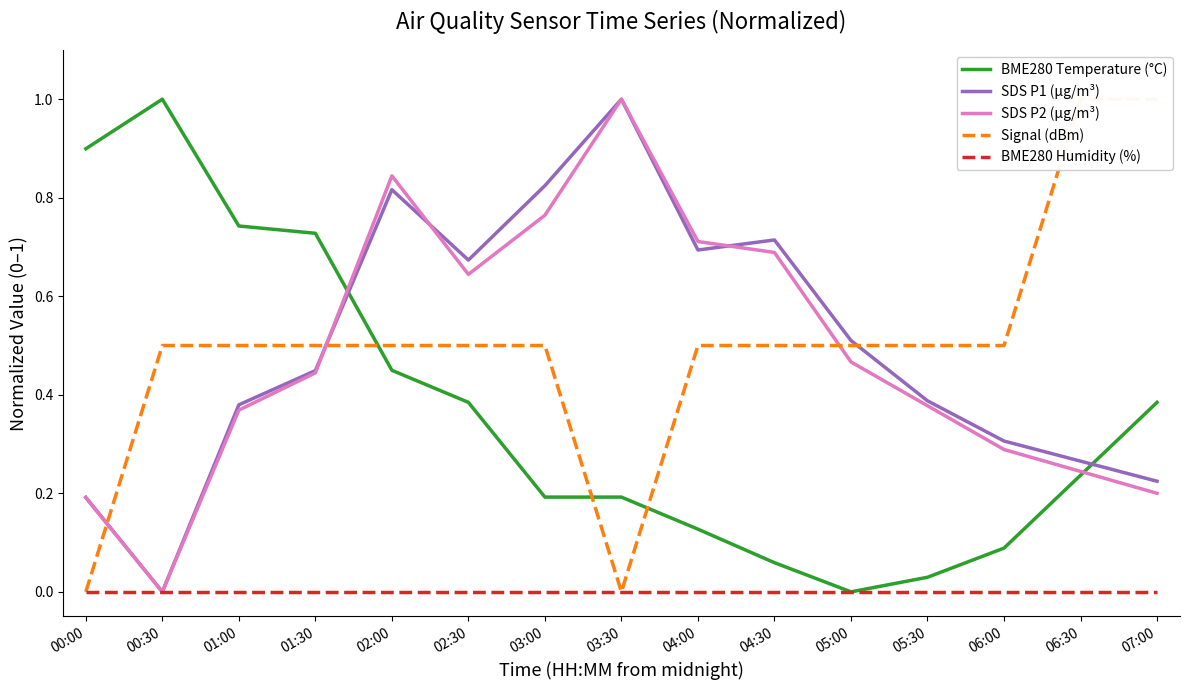

The value of BME280 Temperature (°C) at 01:00 is 0.7. True or false?

True